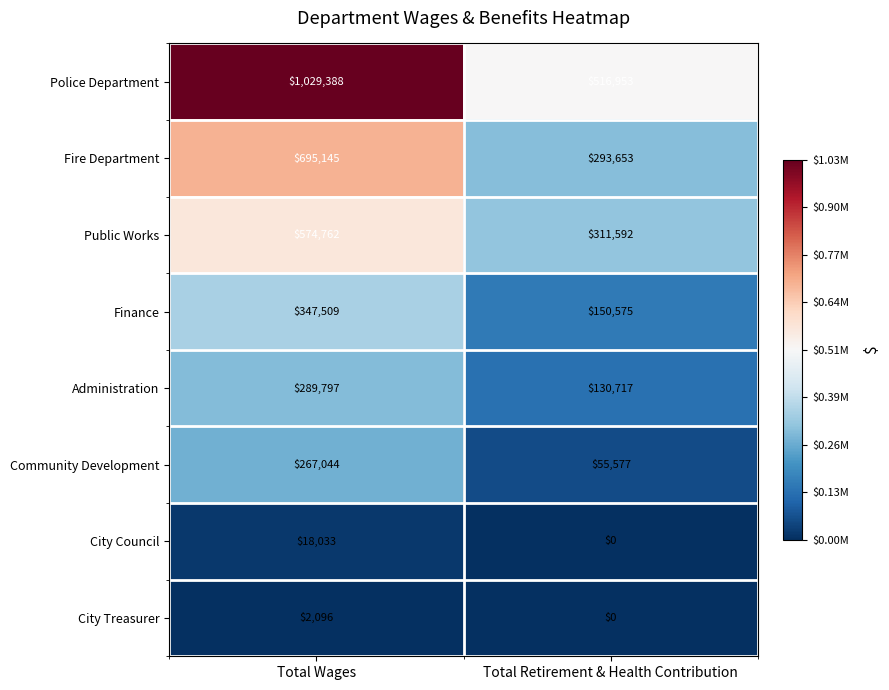

At which label is City Council closest to 9016?

Total Retirement & Health Contribution